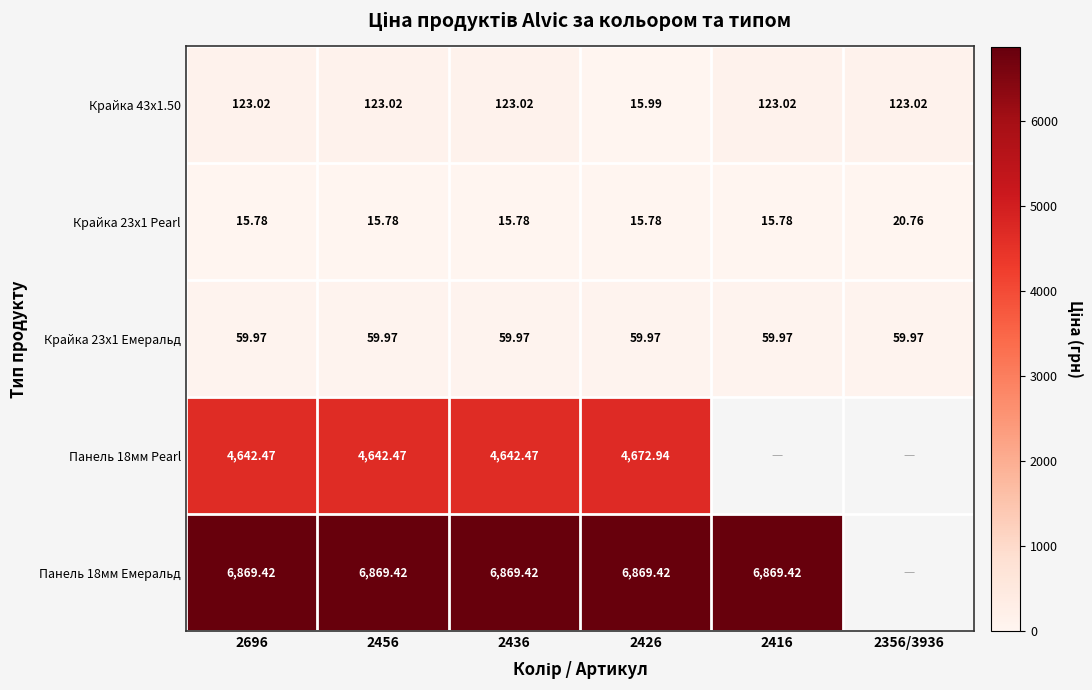

Is the value of Крайка 43x1.50 at 2456 greater than the value of Панель 18мм Емеральд at 2416?

No